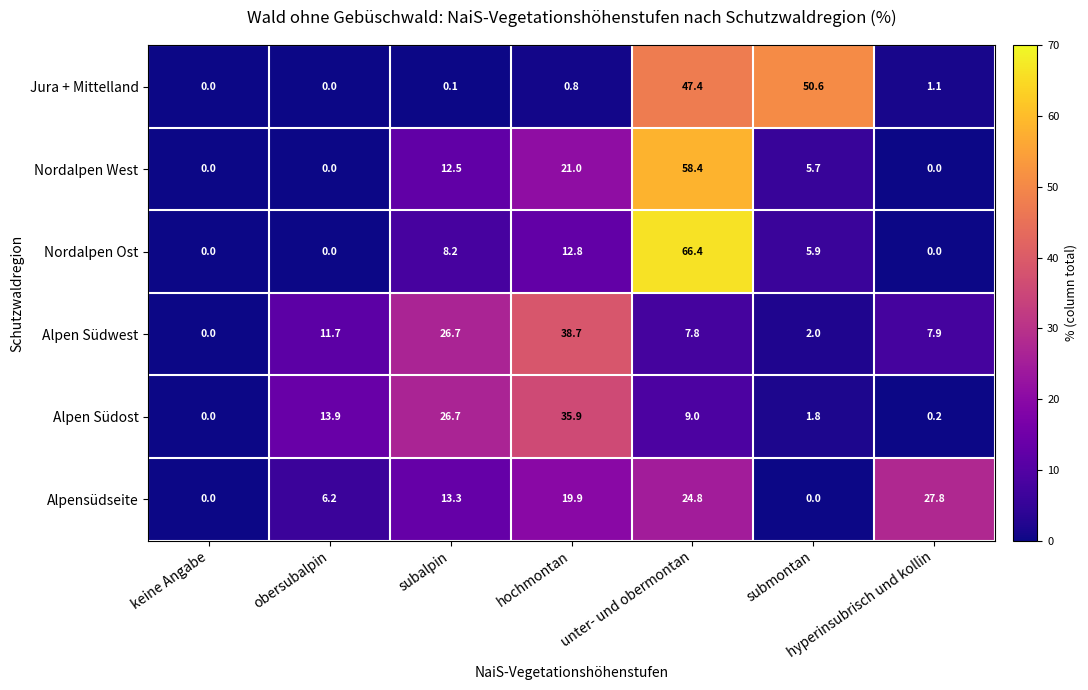

Between keine Angabe and unter- und obermontan, which series saw the biggest shift?

Nordalpen Ost